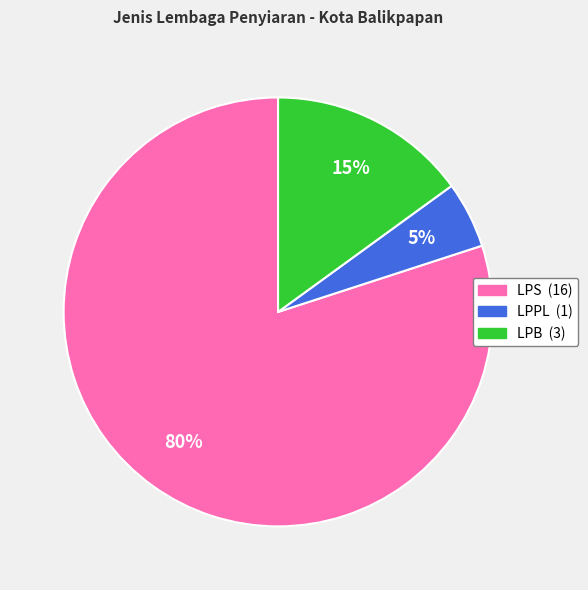

What is the ratio of the value at LPS to the value at LPPL?

16.0